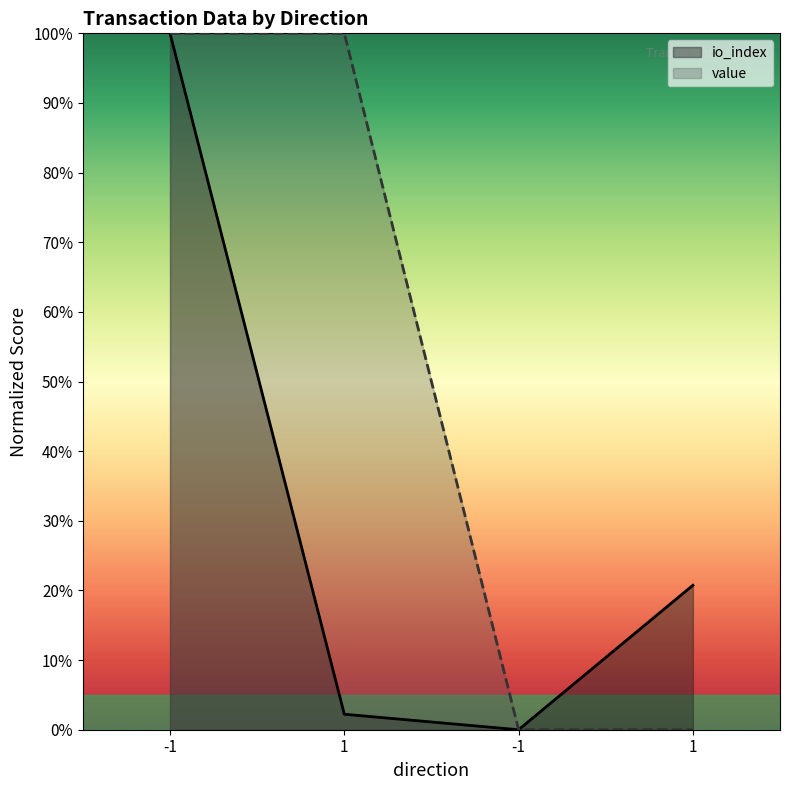

Reading right to left, what are all the values shown in this chart?

io_index: 20.7	0.0	2.2	100.0
value: 0.0	0.0	100.0	100.0